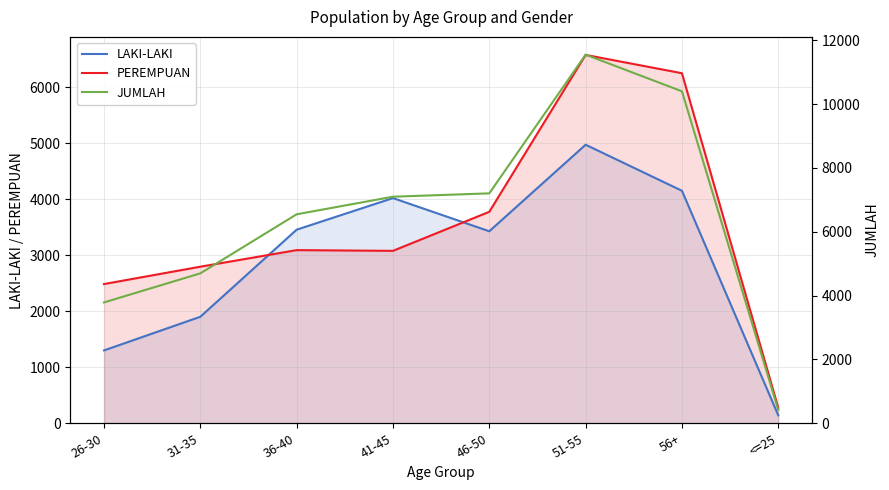

Between 36-40 and 41-45, which is larger?

41-45